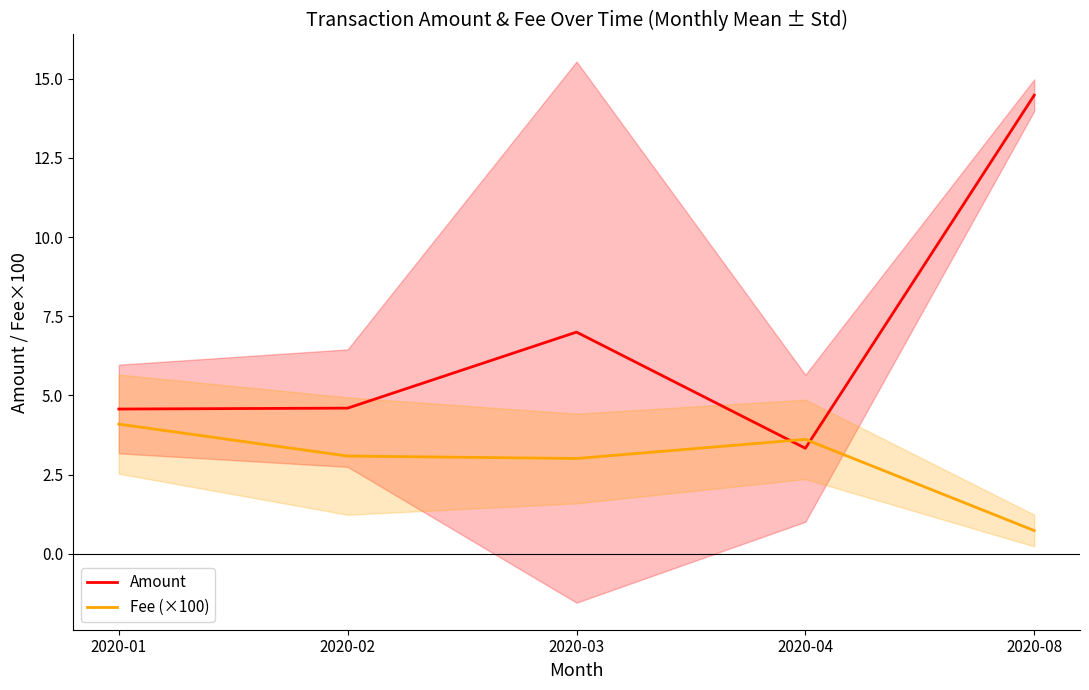

What is the sum of all Fee (×100) values?

14.5